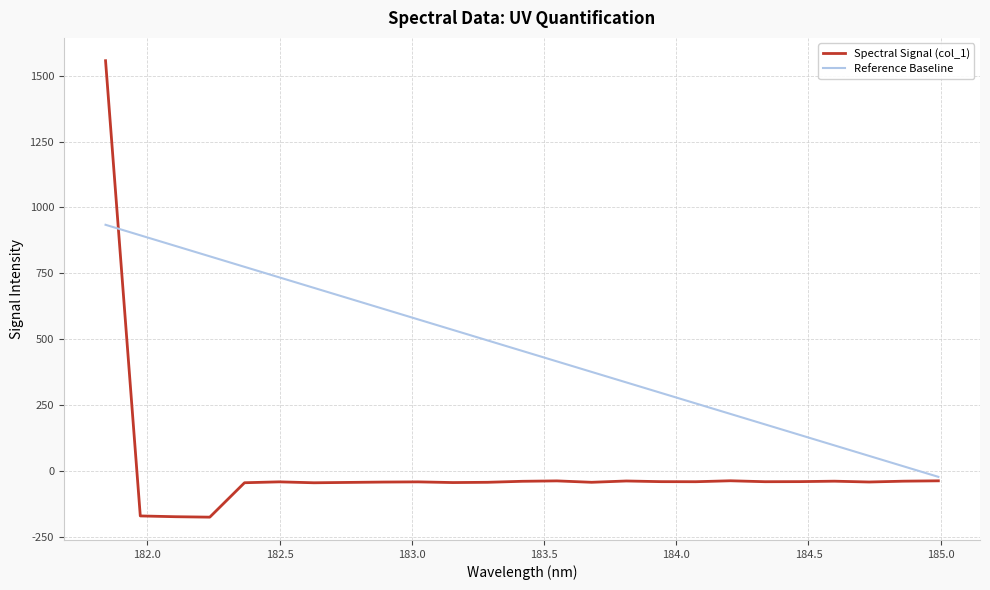

Rank the series by their maximum value, from highest to lowest.

Spectral Signal (col_1), Reference Baseline